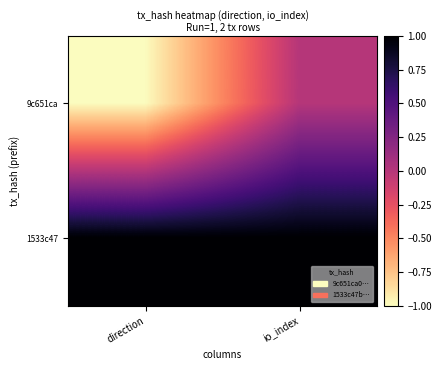

At direction, list the series in order from largest to smallest.

1533c47, 9c651ca